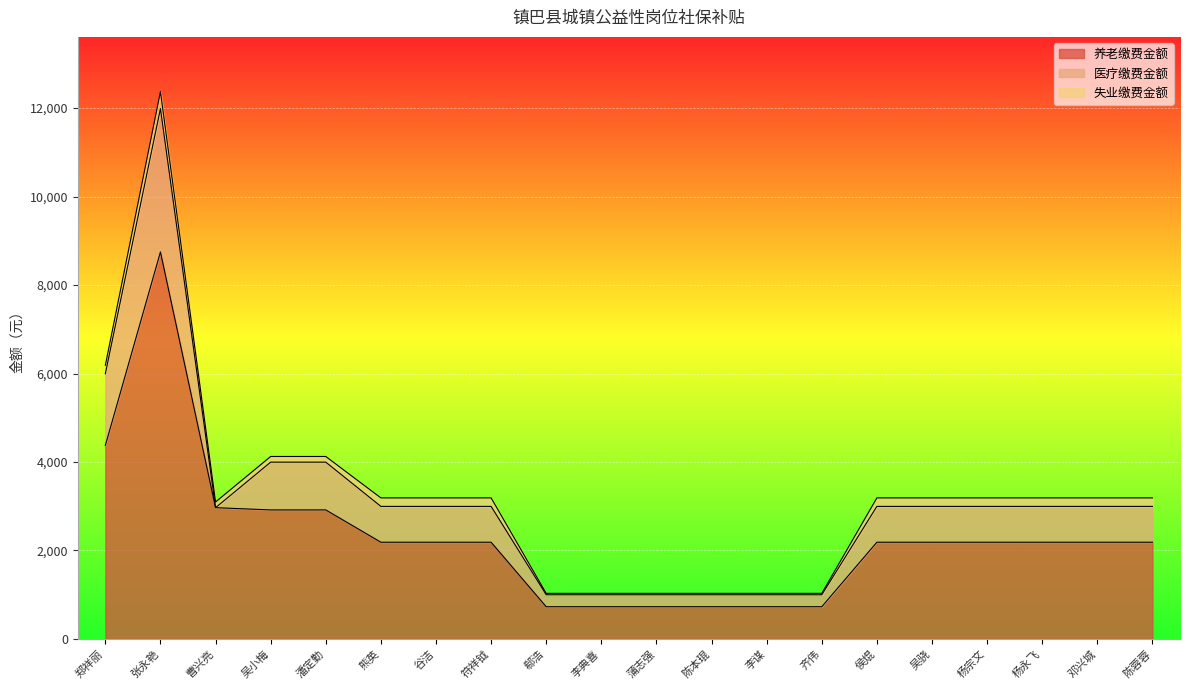

What is the label of the 10th point from the right?

蒲志强